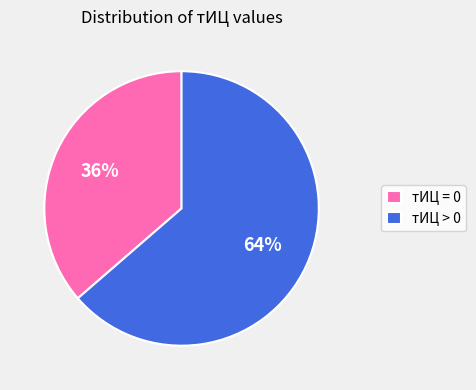

Does тИЦ > 0 represent more than half of the total?

Yes